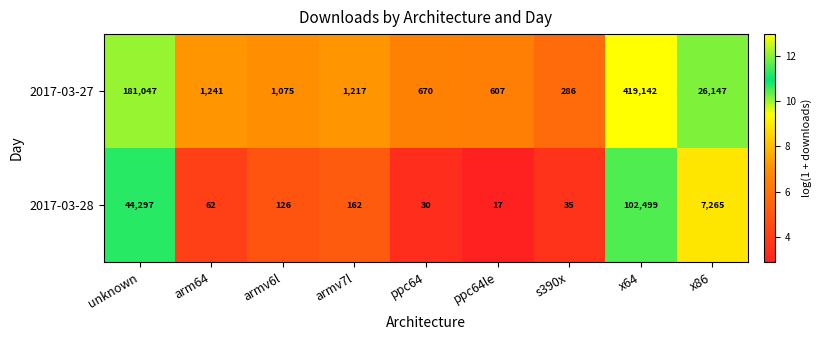

Rank the series by their maximum value, from highest to lowest.

2017-03-27, 2017-03-28